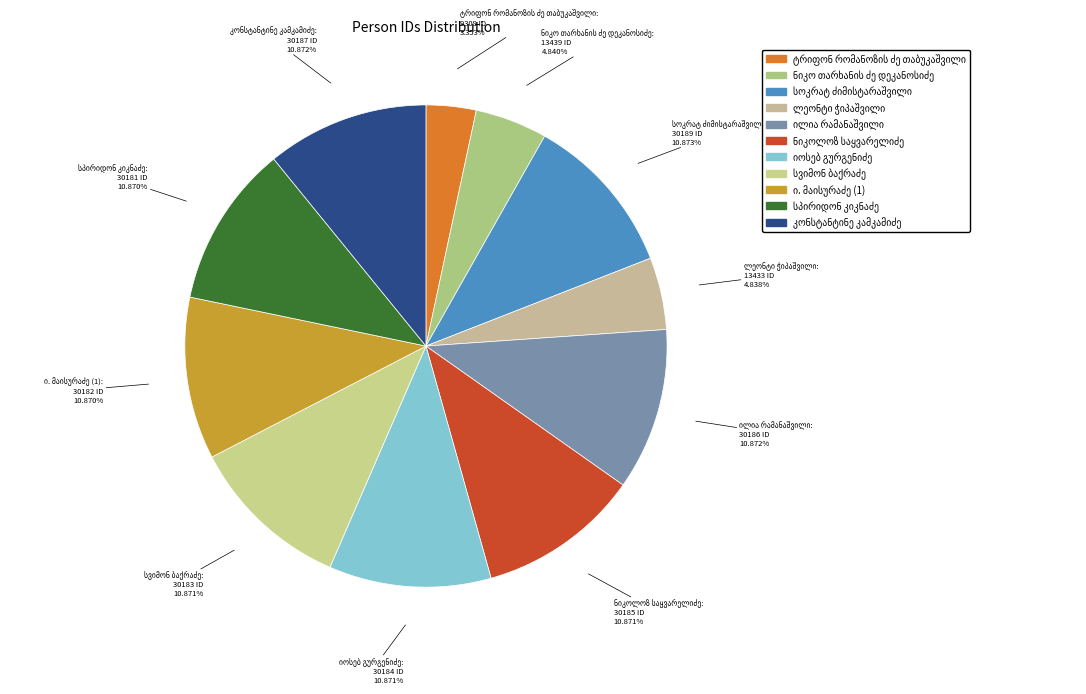

To the nearest percent, what is the difference between the largest and smallest slice percentages?

8%